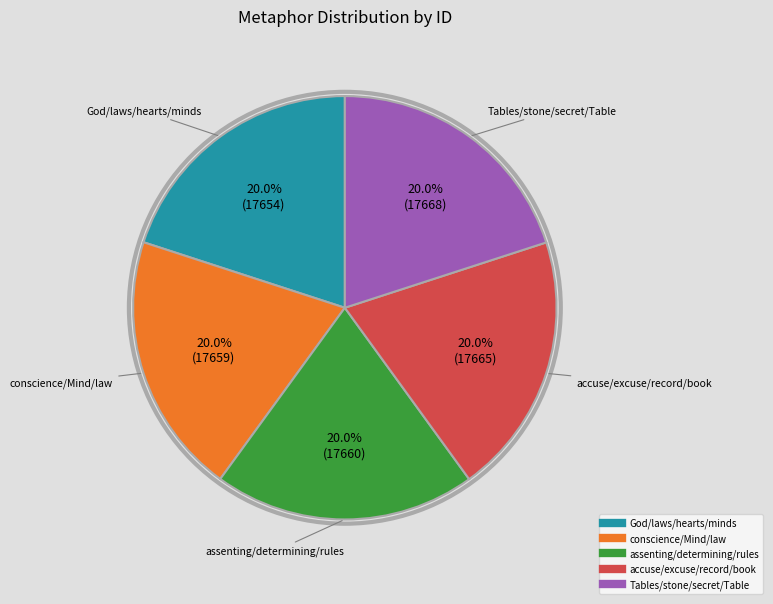

What percentage do assenting/determining/rules and conscience/Mind/law together represent?

40.0%